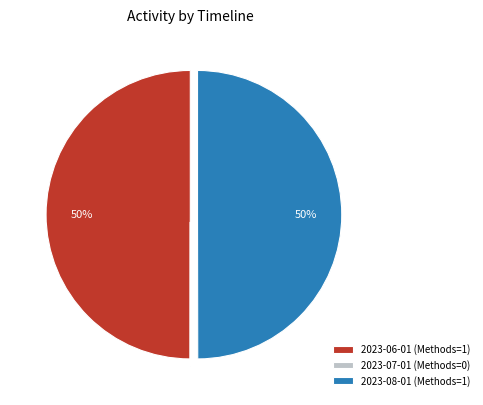

What percentage is the 2023-06-01 slice, to the nearest percent?

50%